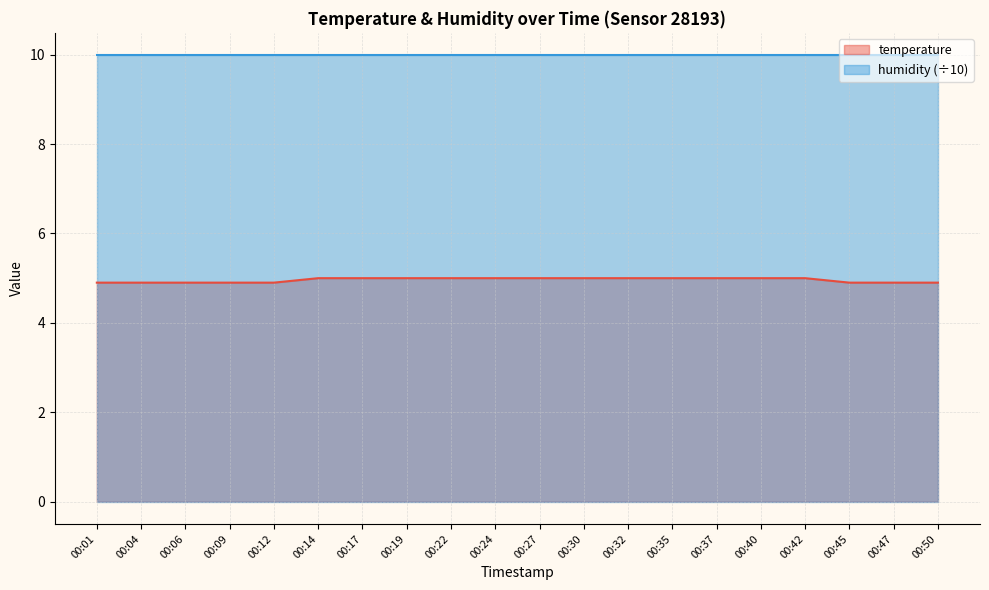

What is the difference between the maximum and minimum values?

0.1